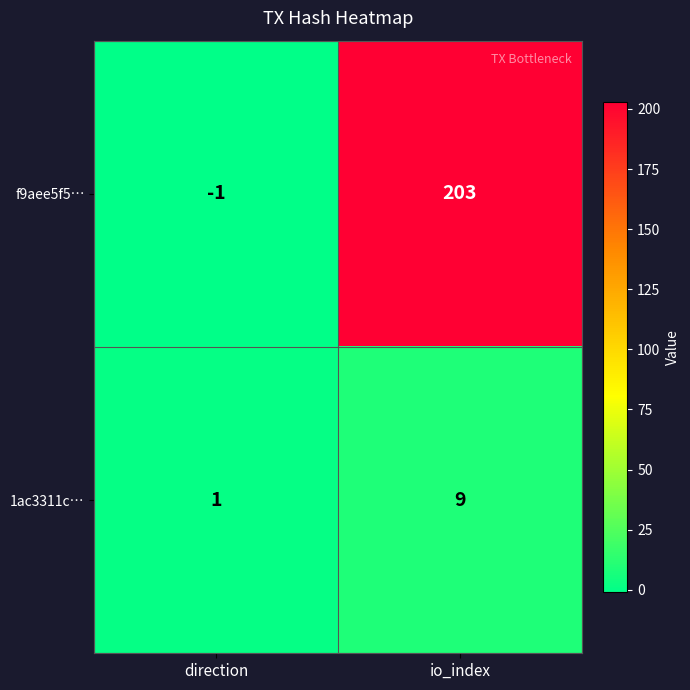

Reading left to right, what are all the values shown in this chart?

f9aee5f5…: direction=-1	io_index=203
1ac3311c…: direction=1	io_index=9